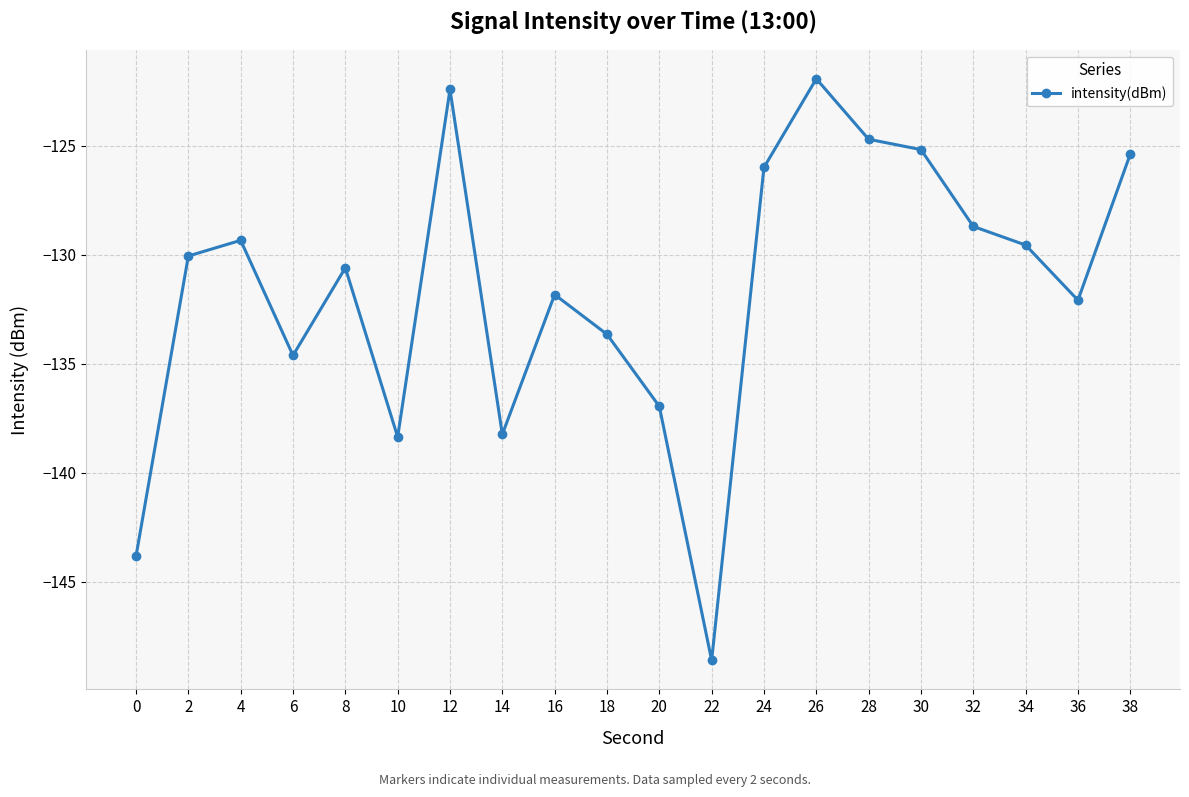

Where is the data nearest to the value -135?

6